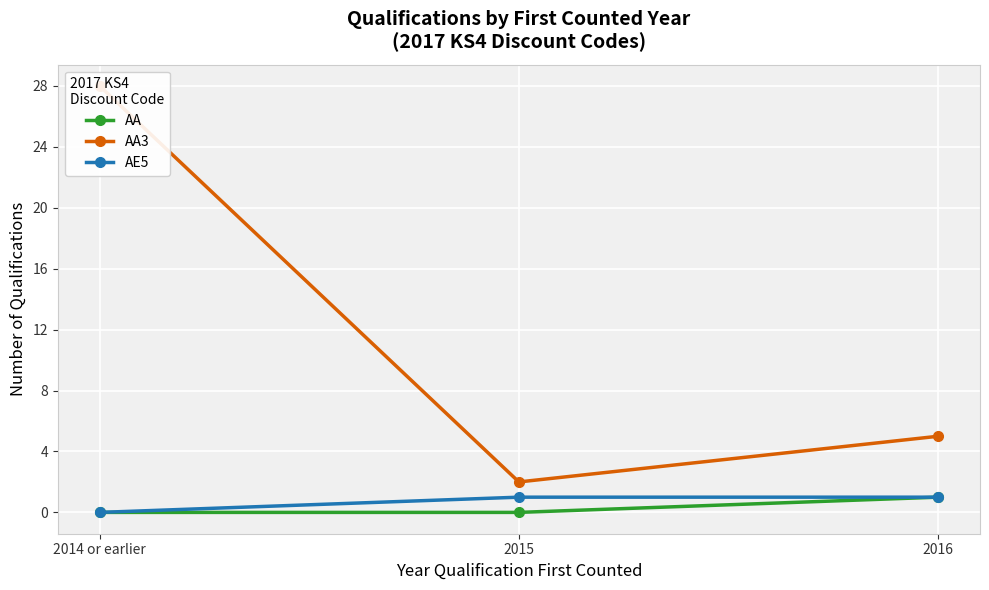

Reading right to left, transcribe all the data shown in this chart.

AA: 2016=1	2015=0	2014 or earlier=0
AA3: 2016=5	2015=2	2014 or earlier=28
AE5: 2016=1	2015=1	2014 or earlier=0